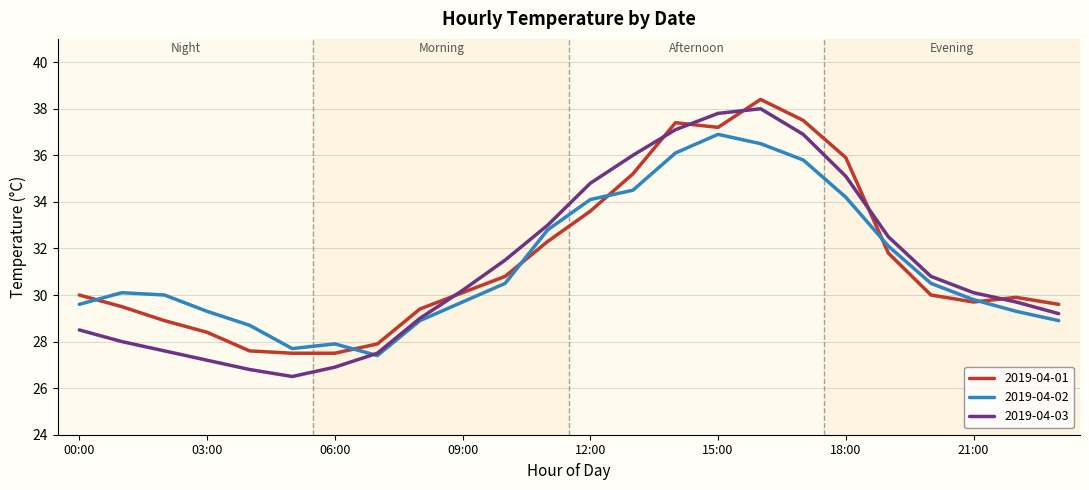

Which series has the largest range (max minus min)?

2019-04-03